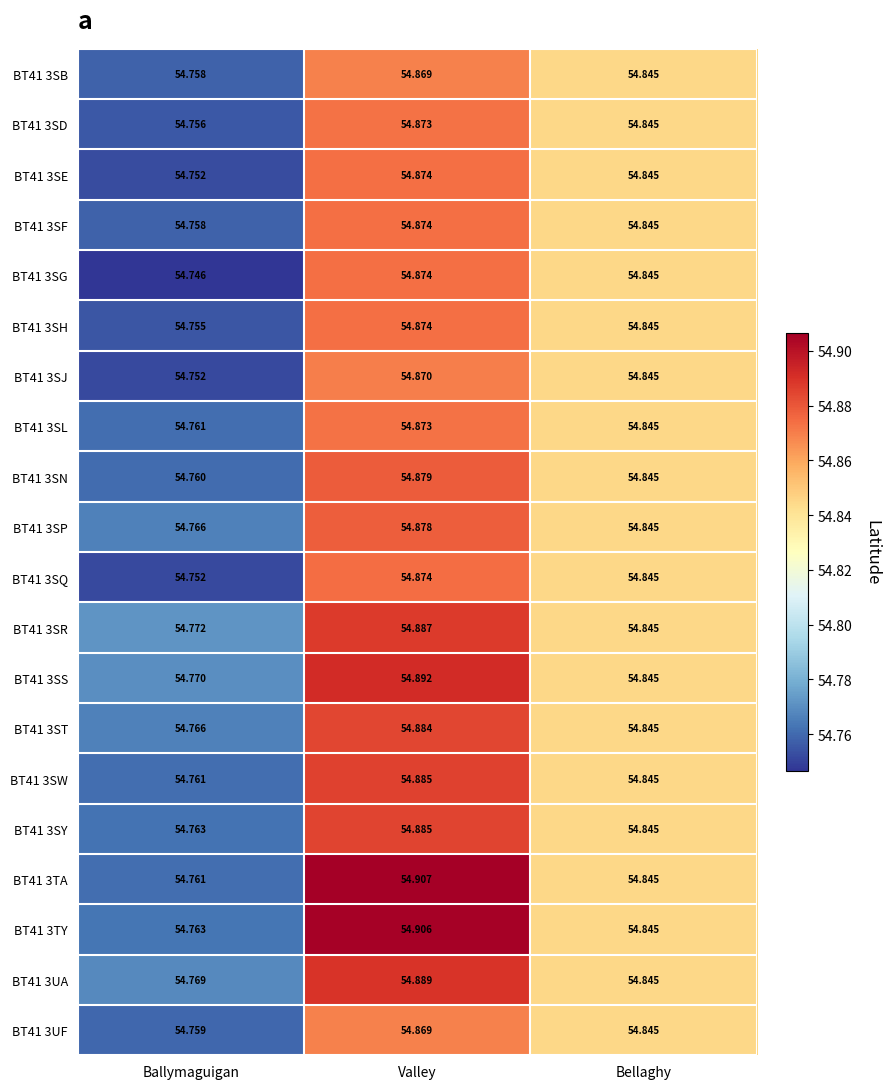

At which label is BT41 3SQ closest to 54?

Ballymaguigan